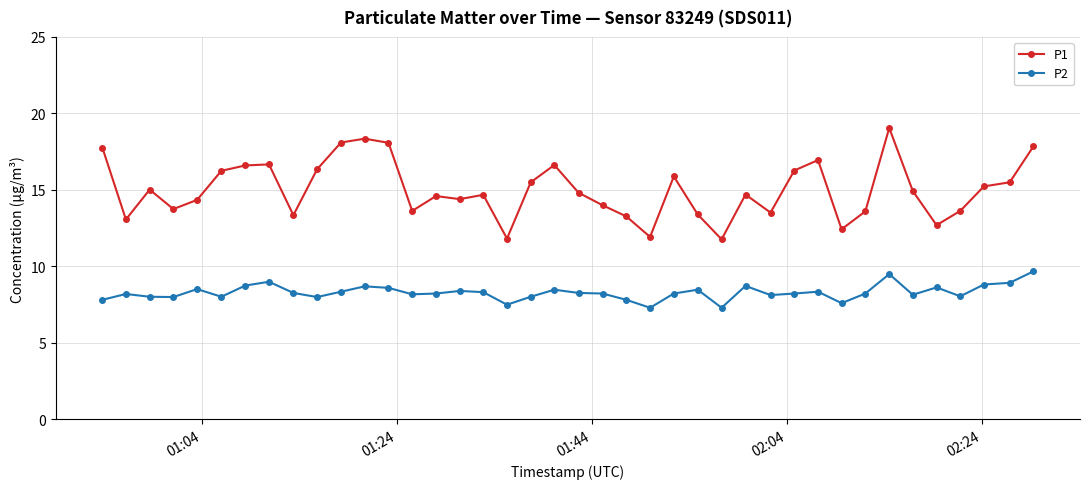

What is the lowest value of the P2 series?

7.3